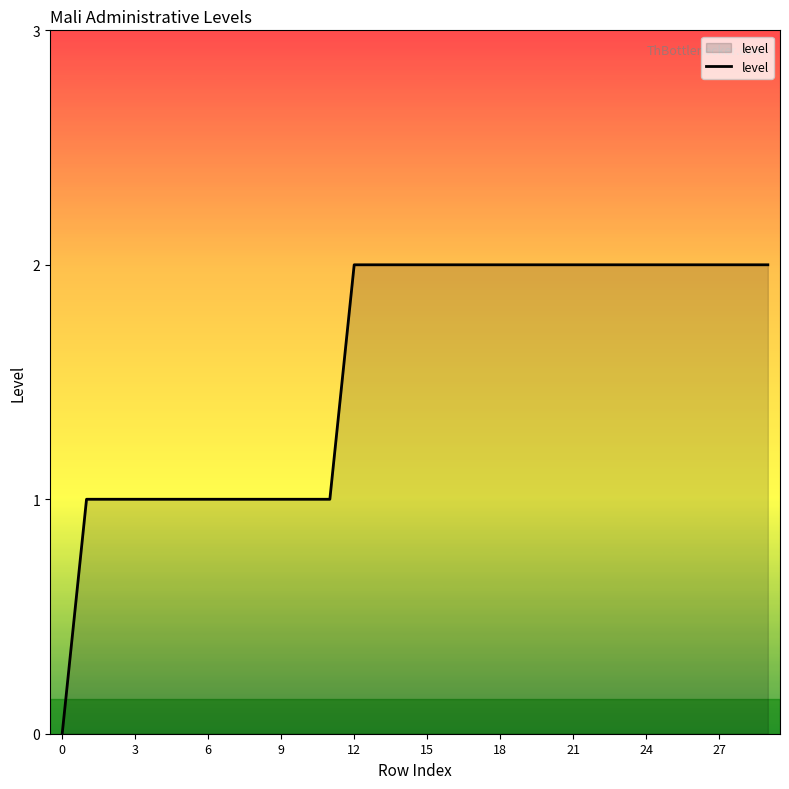

How many values are below 2?

12